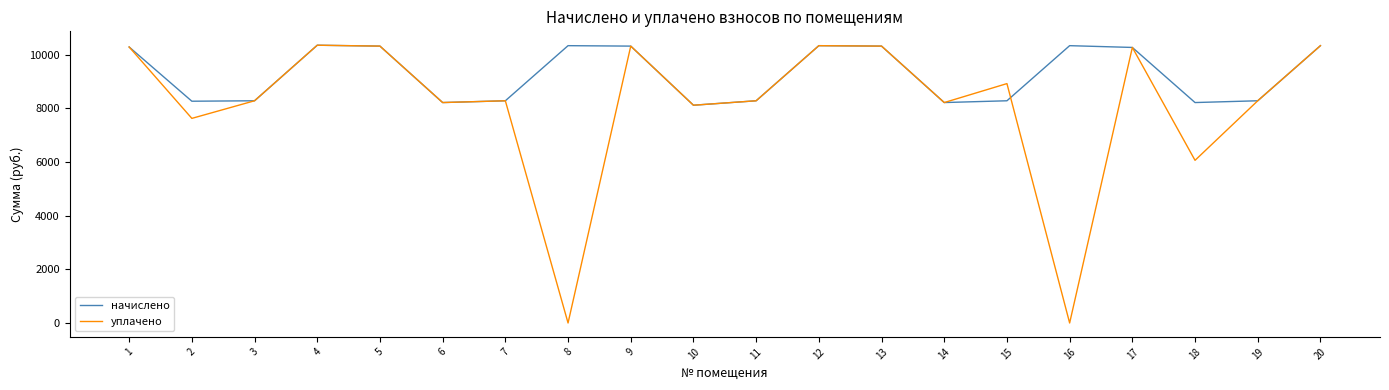

How many interior local peaks does the начислено series have?

4